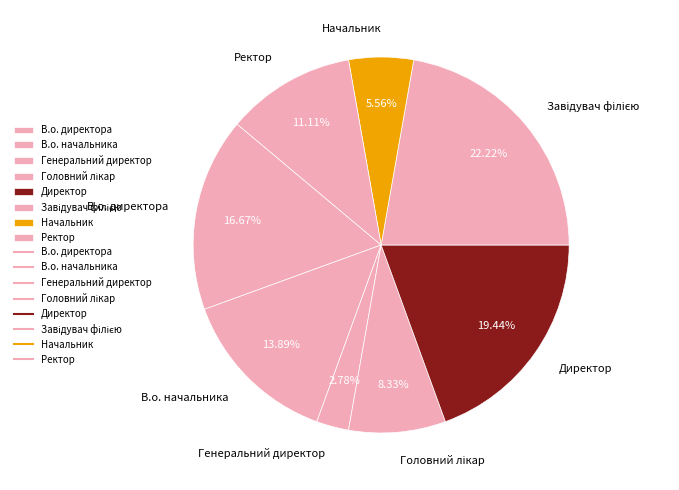

Which slice is the smallest?

Генеральний директор